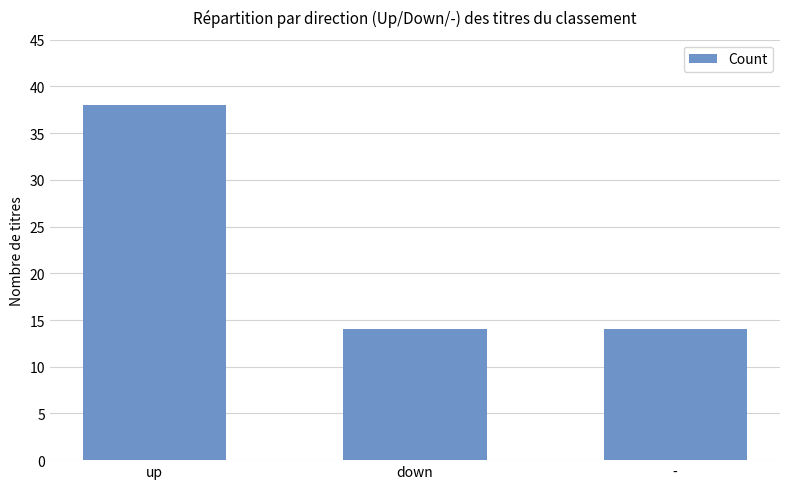

What value does the data have at down?

14